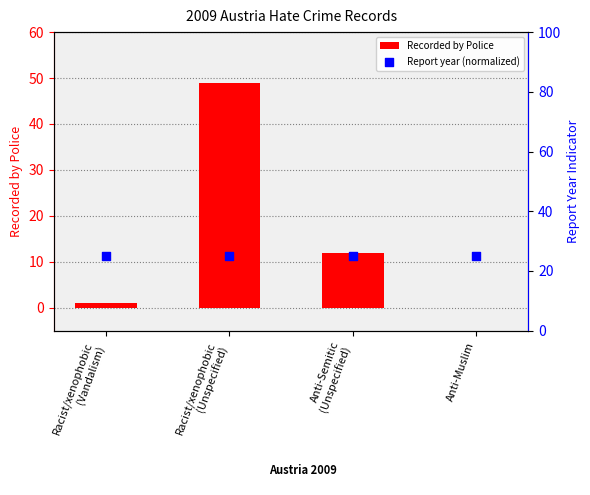

Is the value of Recorded by Police at Racist/xenophobic
(Unspecified) greater than the value of Report year (normalized) at Anti-Muslim?

Yes